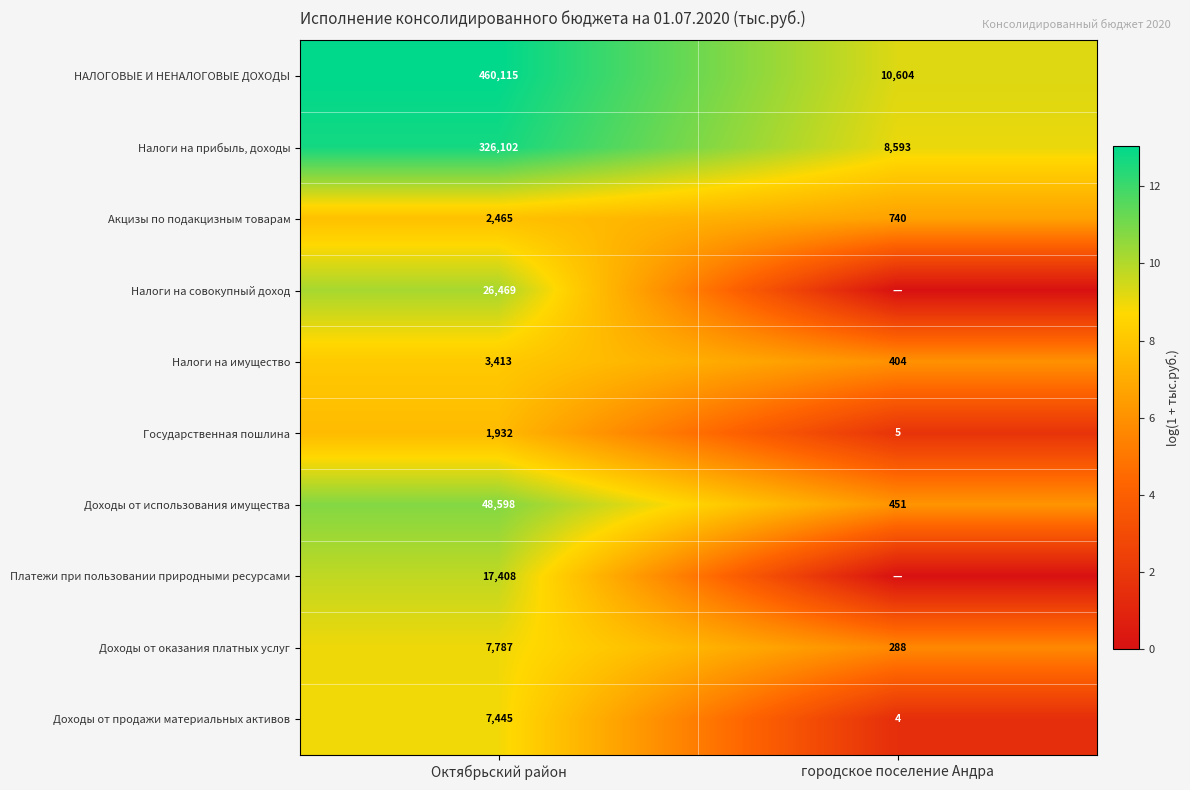

The value of Налоги на имущество at городское поселение Андра is 654. True or false?

False